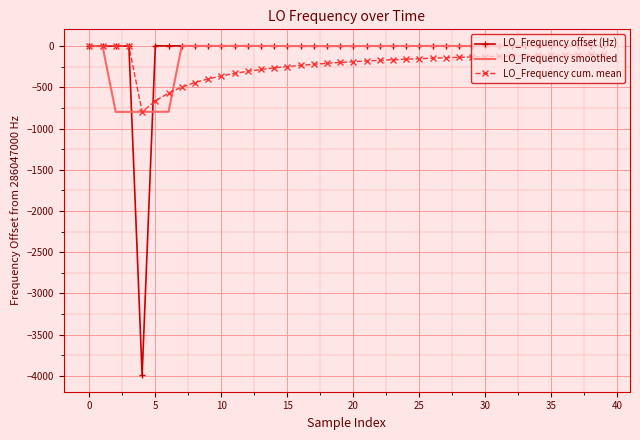

What are all the series names shown in the legend?

LO_Frequency offset (Hz), LO_Frequency smoothed, LO_Frequency cum. mean